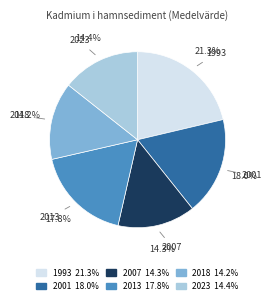

To the nearest percent, what is the average slice percentage?

17%